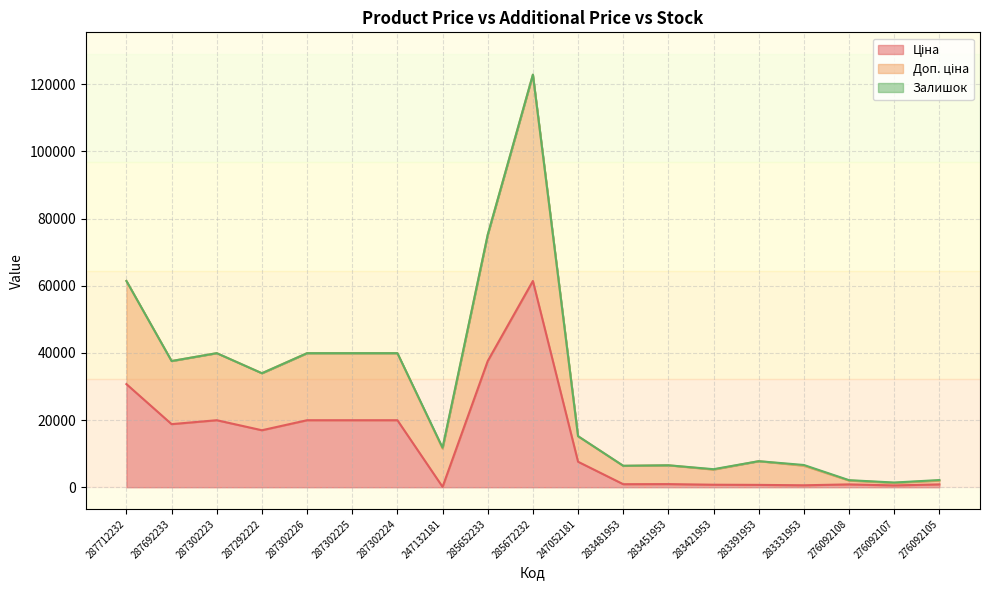

Which has a higher value, 283331953 or 287692233?

287692233